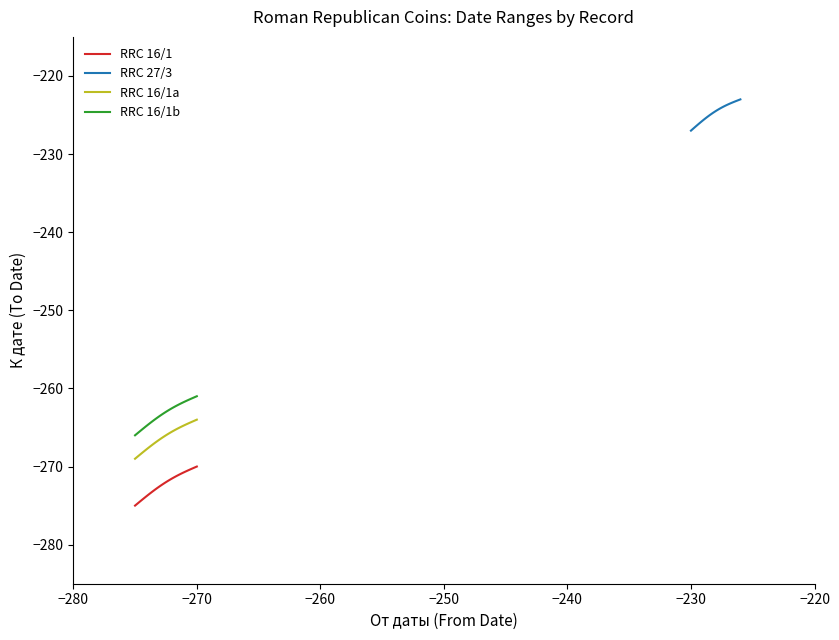

What is the highest value of the RRC 27/3 series?

-226